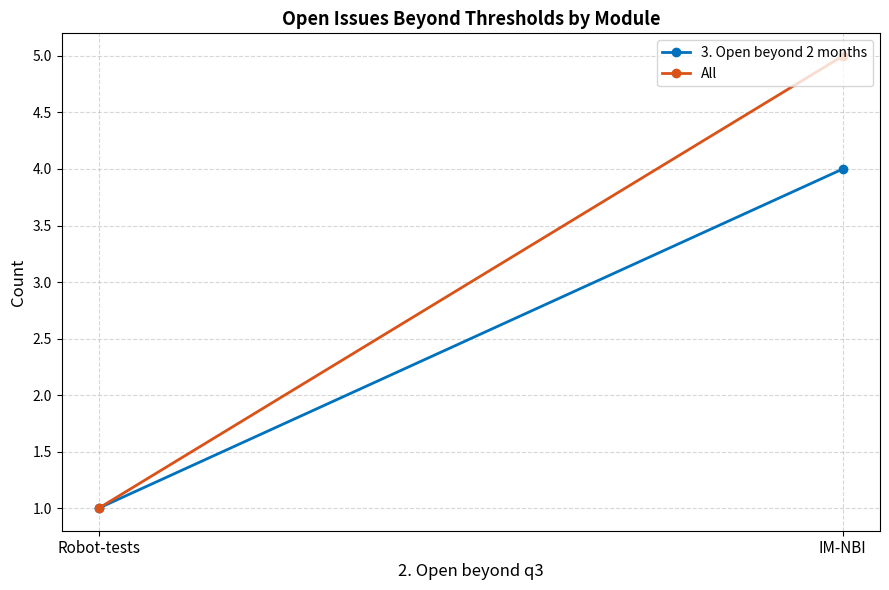

Reading left to right, transcribe all the data shown in this chart.

3. Open beyond 2 months: IM-NBI=4	Robot-tests=1
All: IM-NBI=5	Robot-tests=1